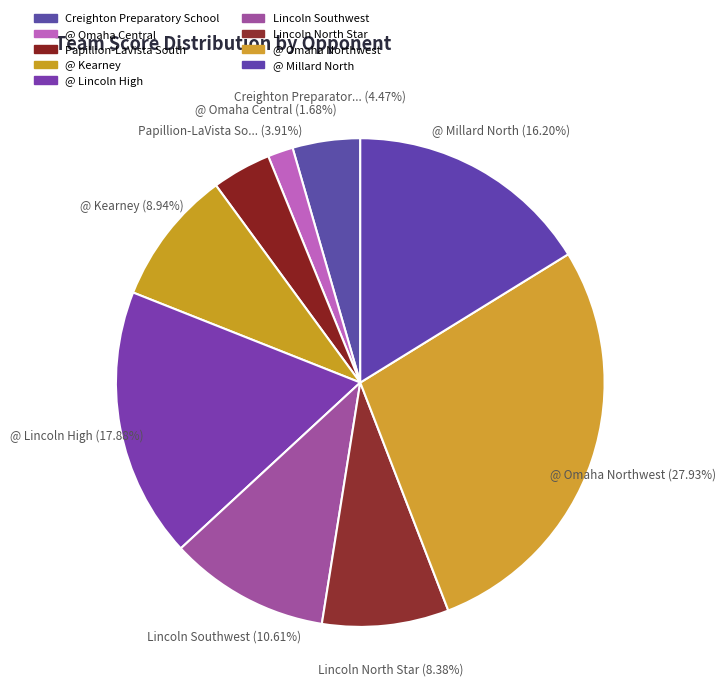

Count the number of slices in the pie.

9